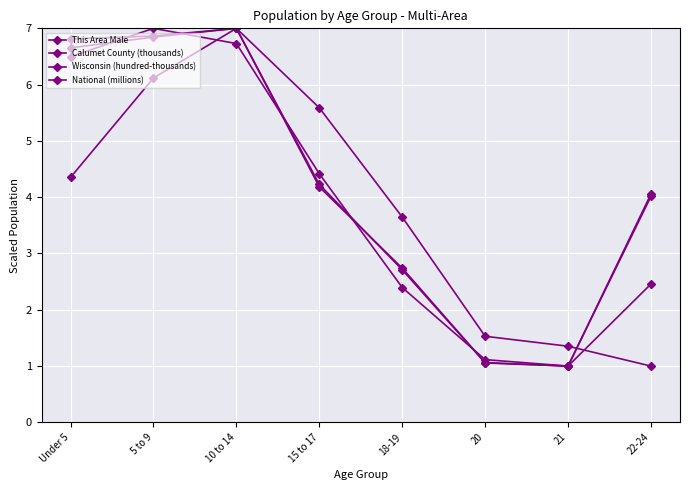

How many data points in This Area Male are above 4?

4